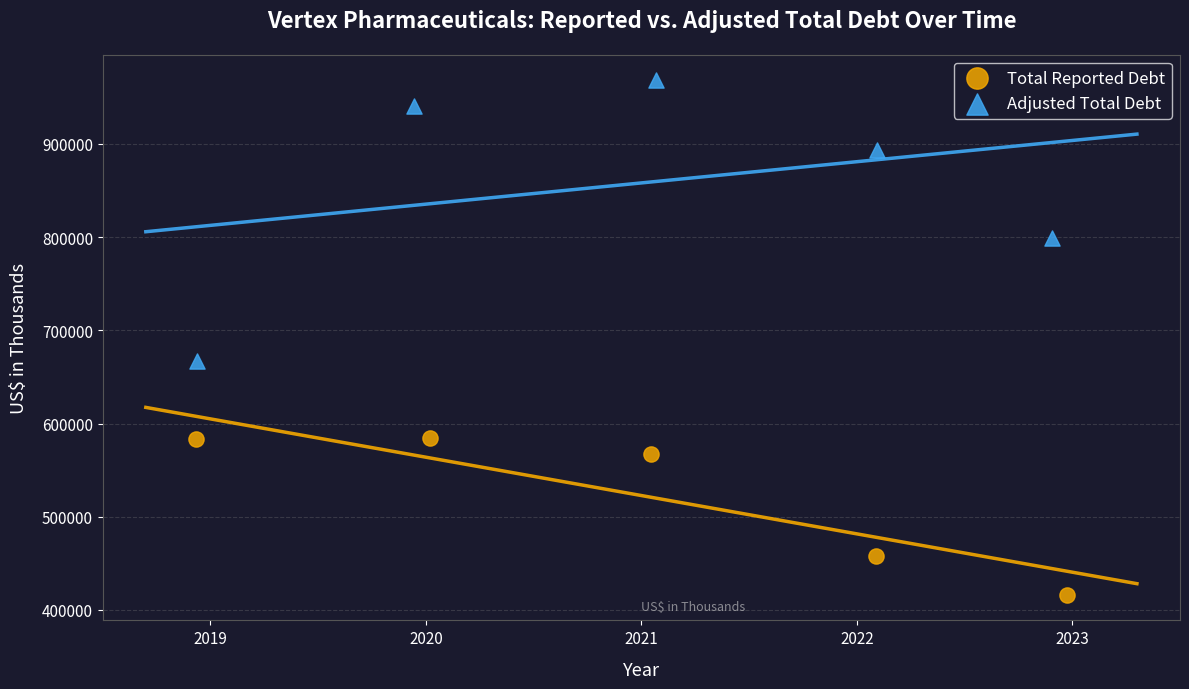

Which series reaches the maximum Y coordinate?

Adjusted Total Debt